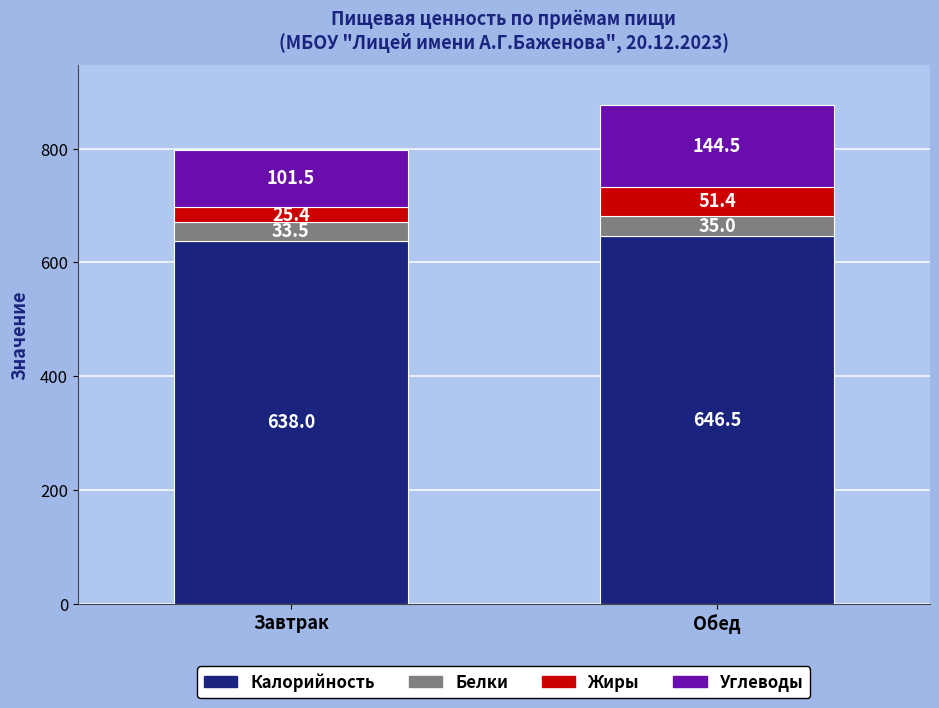

How many series are shown in this chart?

4